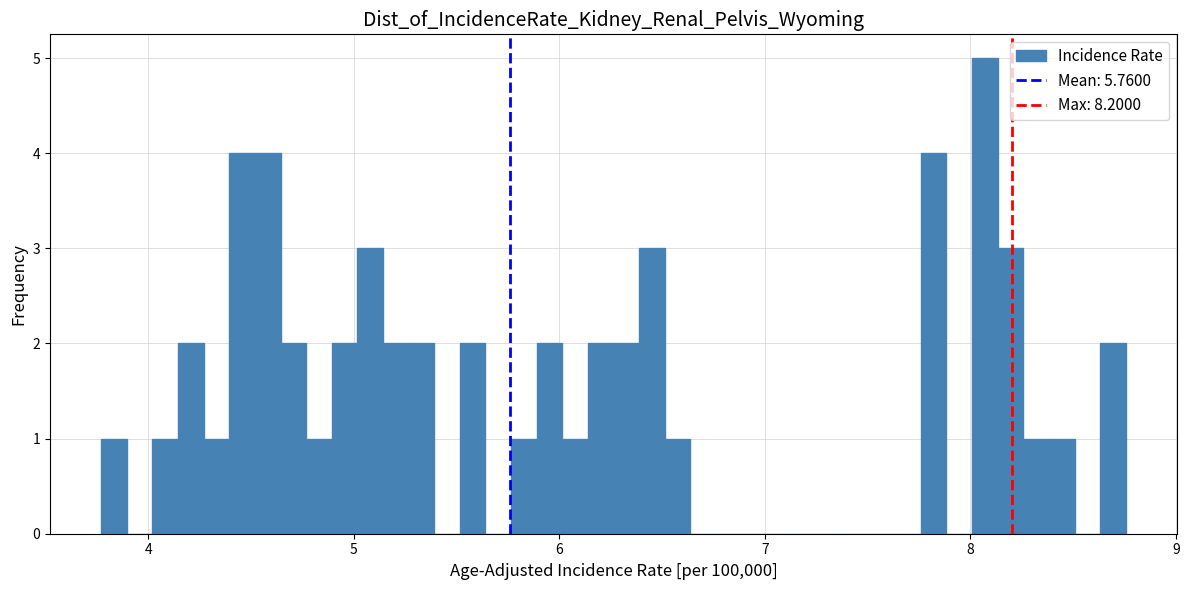

Around what value on the x-axis is the tallest bar? Give the approximate position of its centre, as read against the axis.

8.1